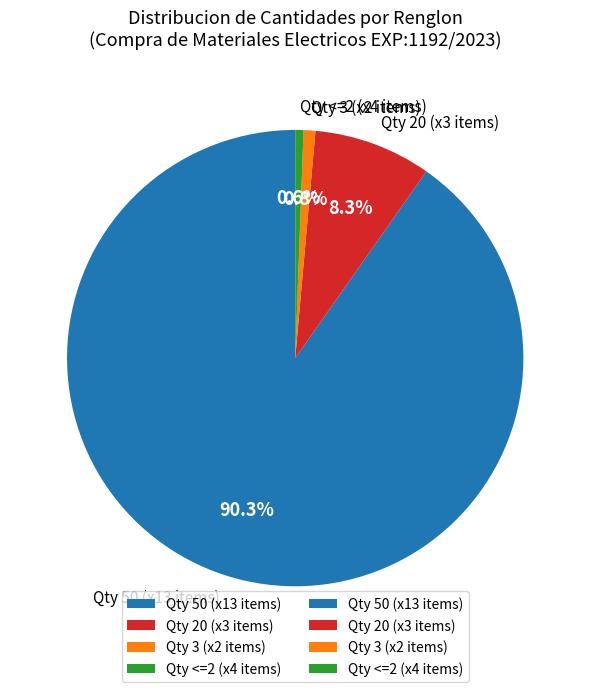

How many segments does this pie chart have?

4